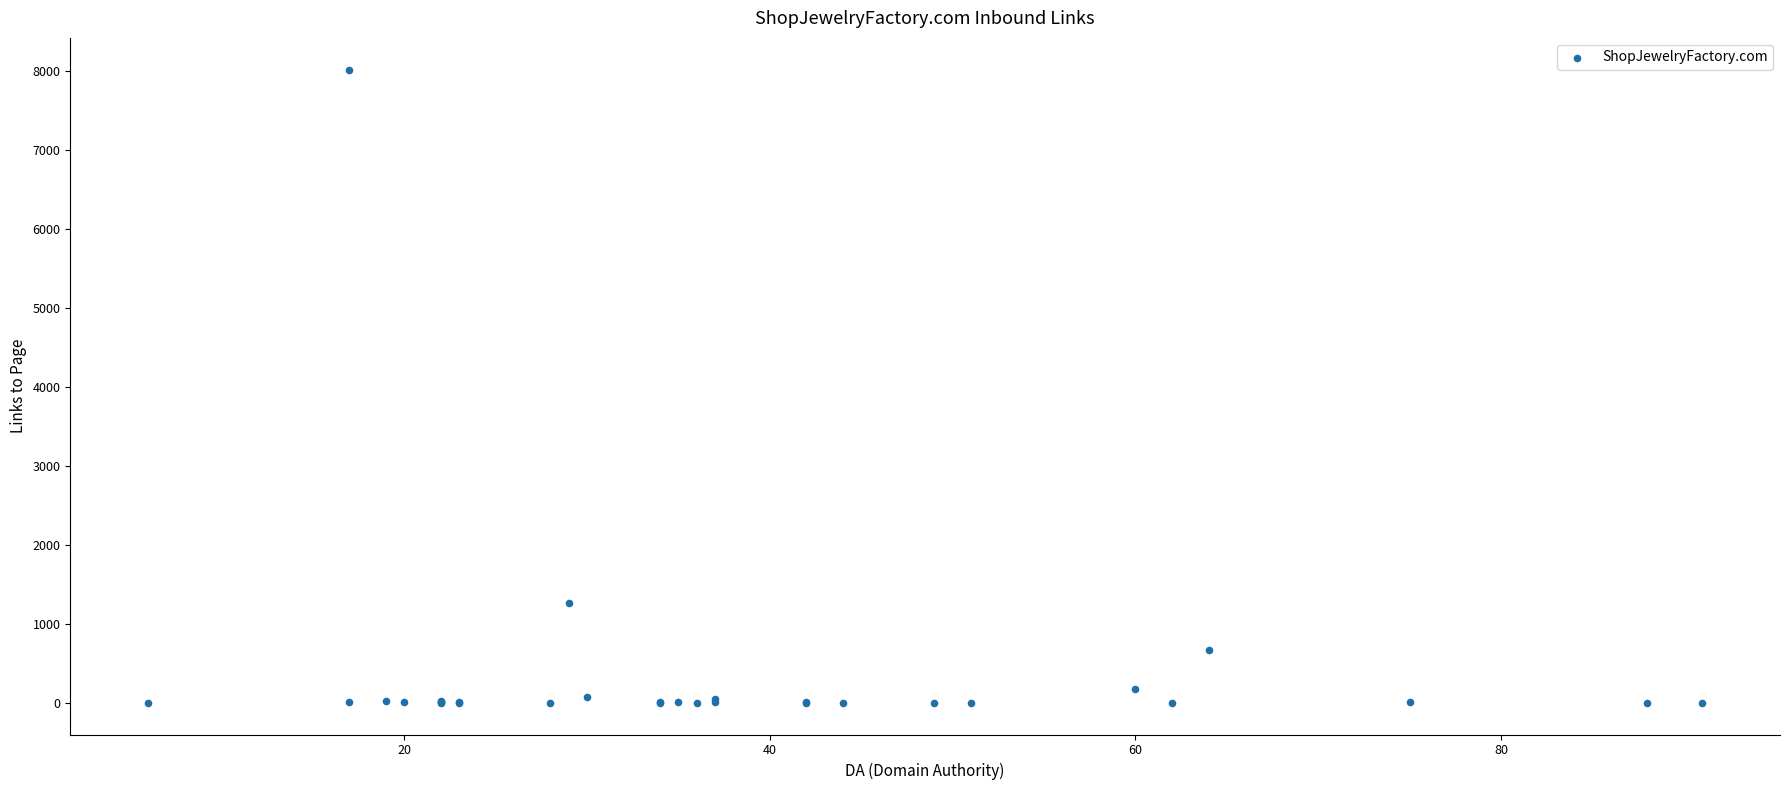

What Y value in the scatter plot is closest to 4011?

1266